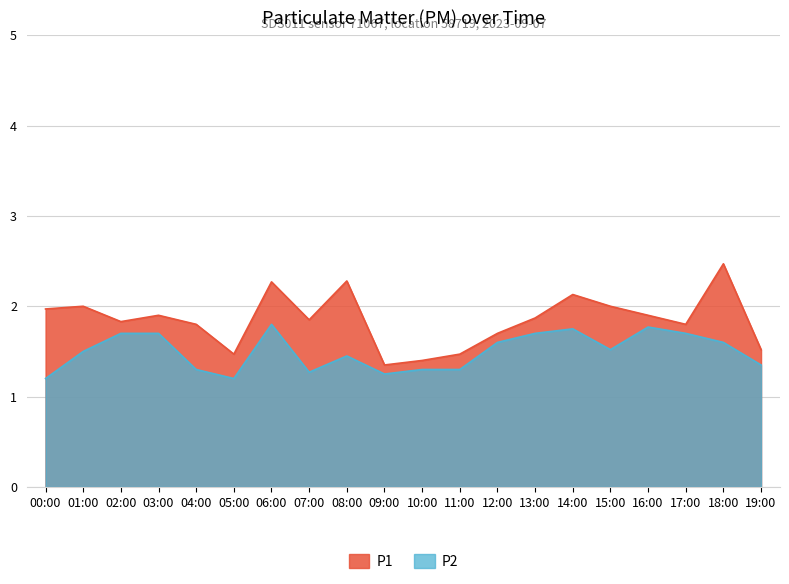

Is the value of P2 at 10:00 greater than the value of P1 at 04:00?

No